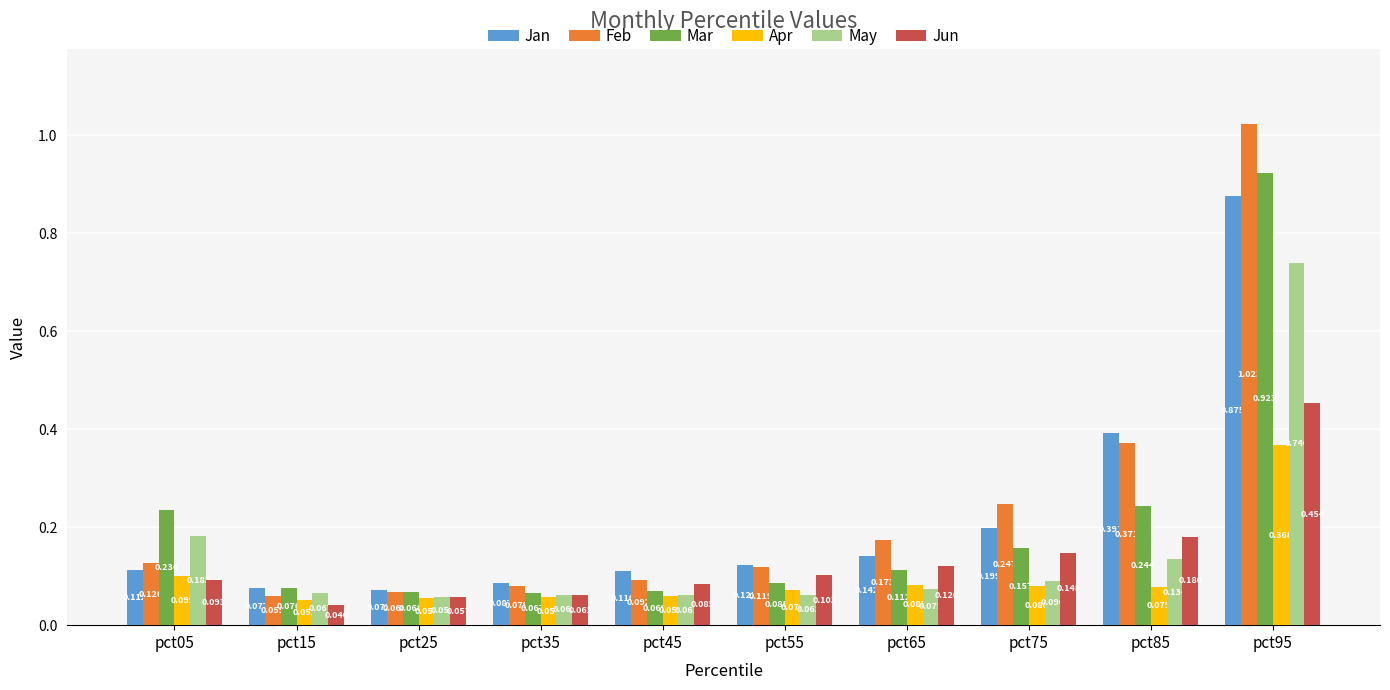

Is the value of Jan at pct65 greater than the value of May at pct05?

No